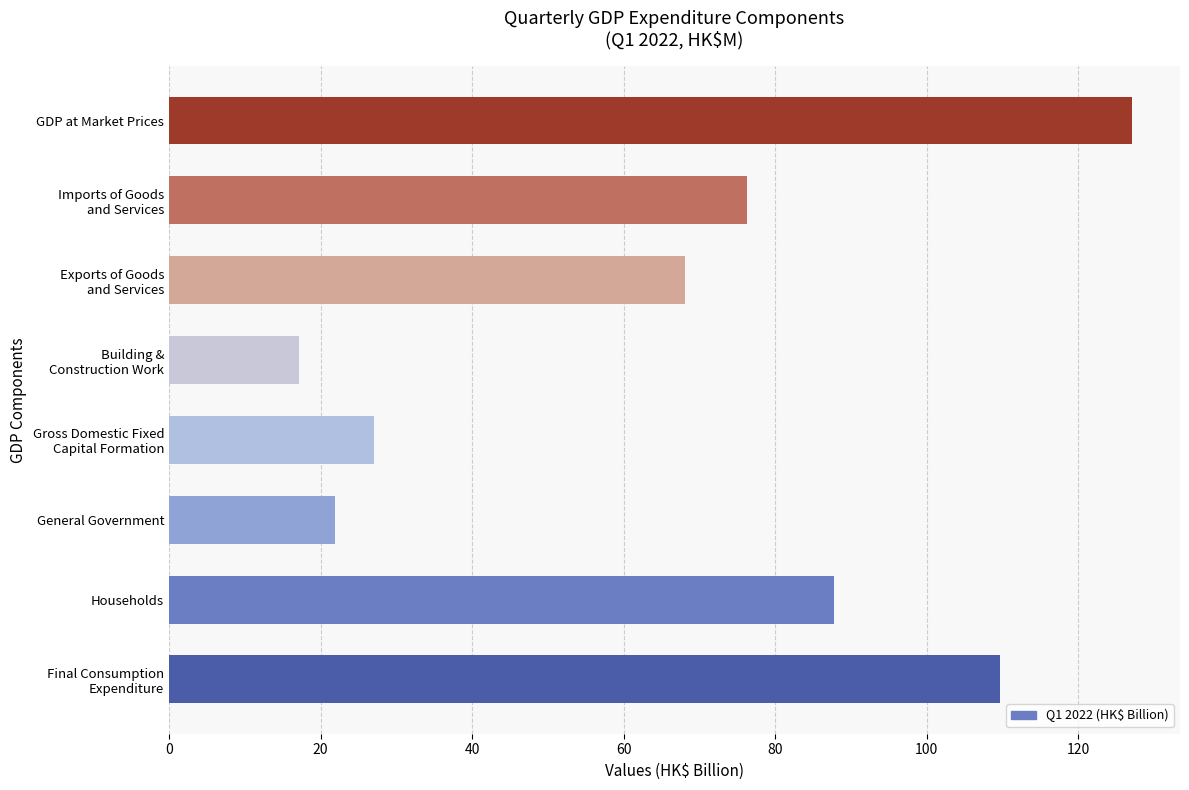

How many bars are there in total?

8